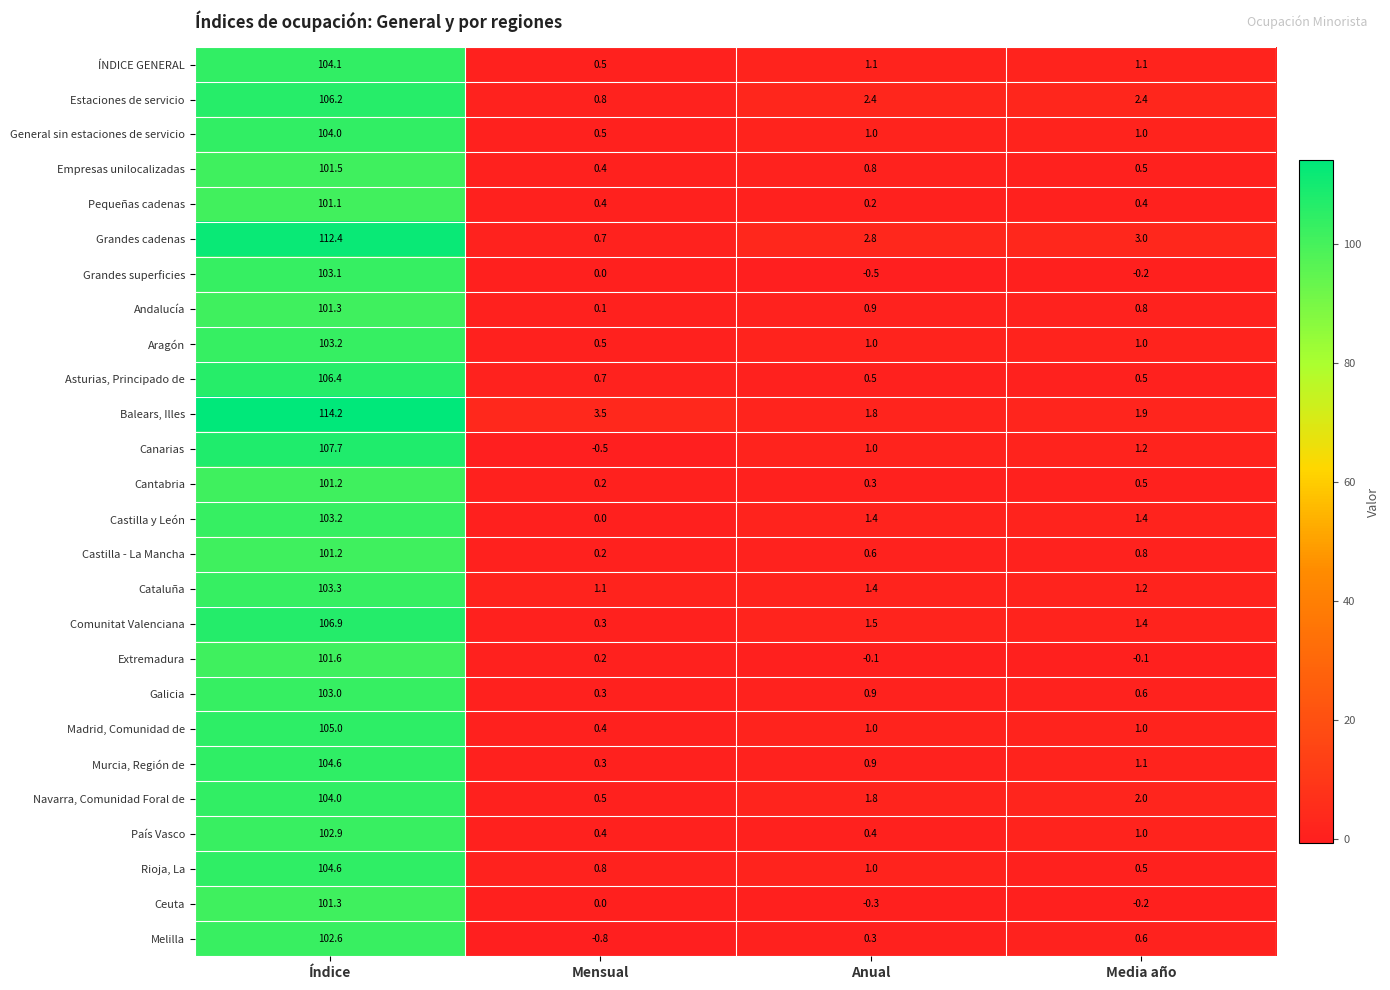

Is the value of Castilla - La Mancha at Media año greater than the value of Comunitat Valenciana at Mensual?

Yes